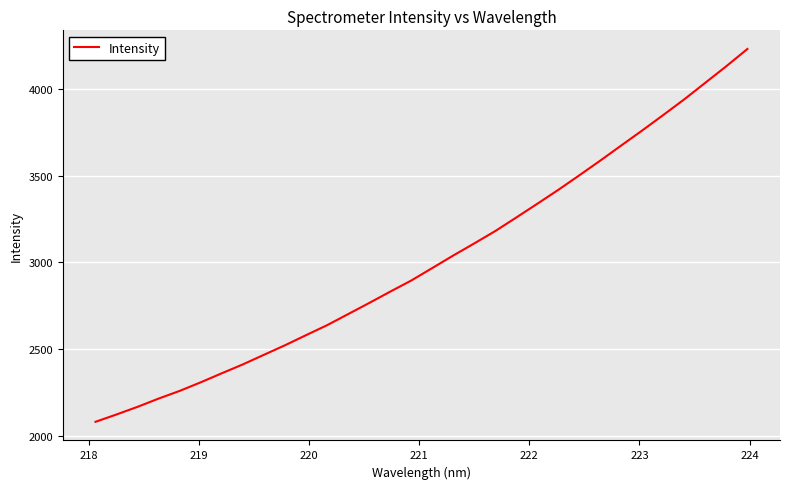

What is the average value?

3011.3